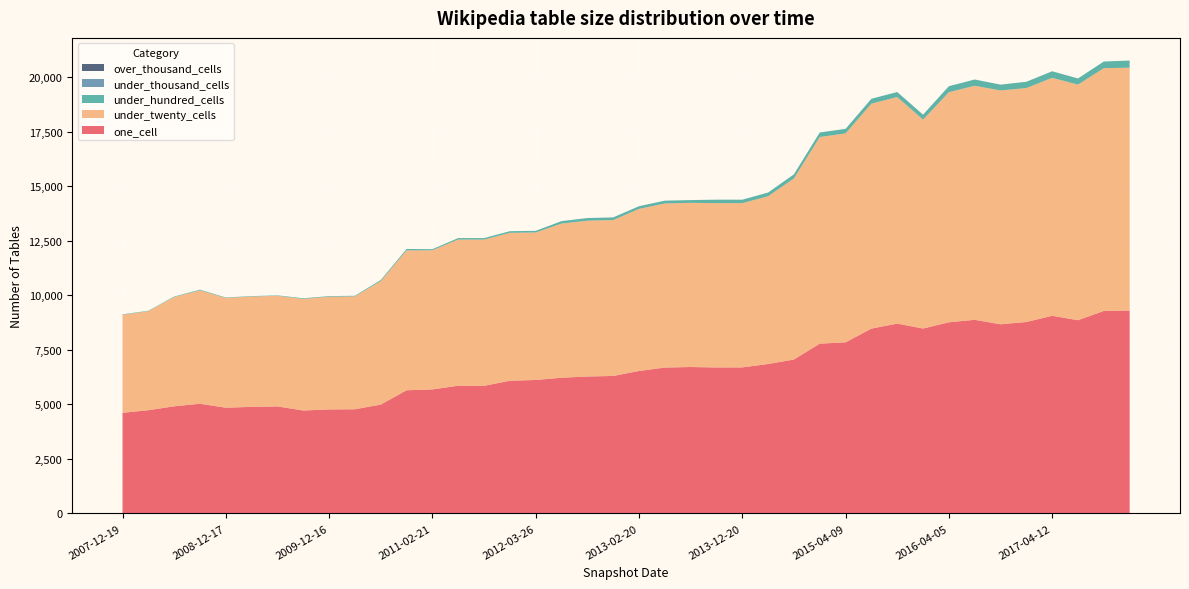

Reading left to right, list all the values displayed in this chart.

one_cell: 2007-12-19=4614	2008-04-01=4734	2008-06-27=4913	2008-10-10=5030	2008-12-17=4849	2009-04-06=4887	2009-06-17=4908	2009-09-25=4720	2009-12-16=4770	2010-04-01=4777	2010-07-26=4992	2010-11-17=5648	2011-02-21=5688	2011-06-10=5857	2011-09-05=5852	2012-01-18=6084	2012-03-26=6121	2012-07-13=6223	2012-10-31=6280	2012-12-11=6304	2013-02-20=6532	2013-05-21=6690	2013-07-09=6714	2013-09-10=6694	2013-12-20=6697	2014-03-28=6853	2014-09-08=7057	2015-01-19=7786	2015-04-09=7846	2015-07-03=8476	2015-10-01=8705	2016-01-04=8479	2016-04-05=8765	2016-07-04=8879	2016-10-07=8674	2016-12-27=8778	2017-04-12=9063	2017-07-24=8861	2017-10-12=9286	2017-12-22=9306
under_twenty_cells: 2007-12-19=4497	2008-04-01=4540	2008-06-27=5012	2008-10-10=5200	2008-12-17=5033	2009-04-06=5058	2009-06-17=5072	2009-09-25=5118	2009-12-16=5166	2010-04-01=5177	2010-07-26=5661	2010-11-17=6415	2011-02-21=6379	2011-06-10=6703	2011-09-05=6705	2012-01-18=6784	2012-03-26=6762	2012-07-13=7069	2012-10-31=7143	2012-12-11=7148	2013-02-20=7432	2013-05-21=7525	2013-07-09=7528	2013-09-10=7535	2013-12-20=7532	2014-03-28=7692	2014-09-08=8305	2015-01-19=9475	2015-04-09=9580	2015-07-03=10313	2015-10-01=10389	2016-01-04=9578	2016-04-05=10549	2016-07-04=10732	2016-10-07=10722	2016-12-27=10728	2017-04-12=10911	2017-07-24=10802	2017-10-12=11132	2017-12-22=11133
under_hundred_cells: 2007-12-19=20	2008-04-01=20	2008-06-27=22	2008-10-10=31	2008-12-17=21	2009-04-06=21	2009-06-17=21	2009-09-25=29	2009-12-16=29	2010-04-01=29	2010-07-26=50	2010-11-17=64	2011-02-21=51	2011-06-10=68	2011-09-05=68	2012-01-18=75	2012-03-26=75	2012-07-13=112	2012-10-31=123	2012-12-11=123	2013-02-20=124	2013-05-21=127	2013-07-09=127	2013-09-10=159	2013-12-20=159	2014-03-28=169	2014-09-08=189	2015-01-19=207	2015-04-09=209	2015-07-03=226	2015-10-01=230	2016-01-04=229	2016-04-05=278	2016-07-04=287	2016-10-07=268	2016-12-27=288	2017-04-12=302	2017-07-24=283	2017-10-12=305	2017-12-22=329
under_thousand_cells: 2007-12-19=0	2008-04-01=0	2008-06-27=0	2008-10-10=0	2008-12-17=0	2009-04-06=0	2009-06-17=0	2009-09-25=0	2009-12-16=0	2010-04-01=0	2010-07-26=0	2010-11-17=0	2011-02-21=0	2011-06-10=0	2011-09-05=0	2012-01-18=0	2012-03-26=0	2012-07-13=0	2012-10-31=0	2012-12-11=0	2013-02-20=0	2013-05-21=0	2013-07-09=0	2013-09-10=0	2013-12-20=0	2014-03-28=0	2014-09-08=0	2015-01-19=0	2015-04-09=0	2015-07-03=0	2015-10-01=0	2016-01-04=0	2016-04-05=0	2016-07-04=0	2016-10-07=0	2016-12-27=0	2017-04-12=0	2017-07-24=0	2017-10-12=0	2017-12-22=0
over_thousand_cells: 2007-12-19=0	2008-04-01=0	2008-06-27=0	2008-10-10=0	2008-12-17=0	2009-04-06=0	2009-06-17=0	2009-09-25=0	2009-12-16=0	2010-04-01=0	2010-07-26=0	2010-11-17=0	2011-02-21=0	2011-06-10=0	2011-09-05=0	2012-01-18=0	2012-03-26=0	2012-07-13=0	2012-10-31=0	2012-12-11=0	2013-02-20=0	2013-05-21=0	2013-07-09=0	2013-09-10=0	2013-12-20=0	2014-03-28=0	2014-09-08=0	2015-01-19=0	2015-04-09=0	2015-07-03=0	2015-10-01=0	2016-01-04=0	2016-04-05=0	2016-07-04=0	2016-10-07=0	2016-12-27=0	2017-04-12=0	2017-07-24=0	2017-10-12=0	2017-12-22=0